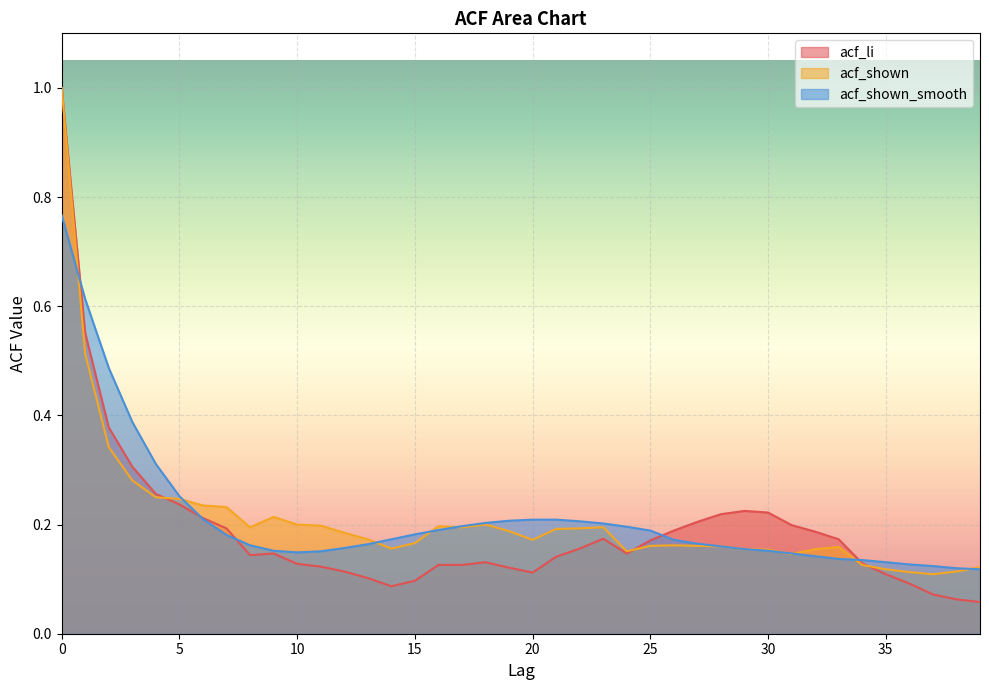

How many times do acf_li and acf_shown cross each other?

3